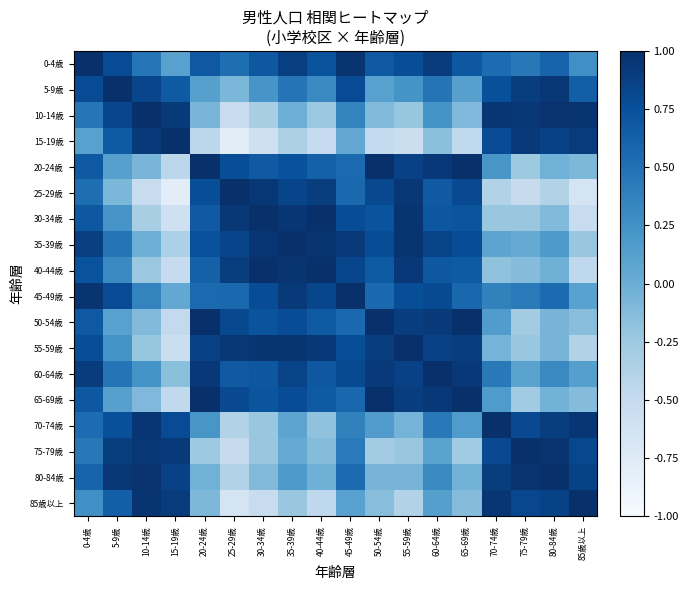

Rank the series at 40-44歳 from lowest to highest value.

15-19歳, 85歳以上, 10-14歳, 70-74歳, 75-79歳, 80-84歳, 5-9歳, 20-24歳, 65-69歳, 50-54歳, 60-64歳, 0-4歳, 45-49歳, 25-29歳, 55-59歳, 35-39歳, 30-34歳, 40-44歳